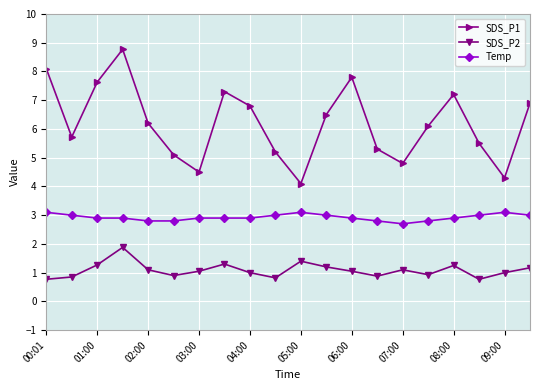

At how many categories does at least one series exceed 2?

20